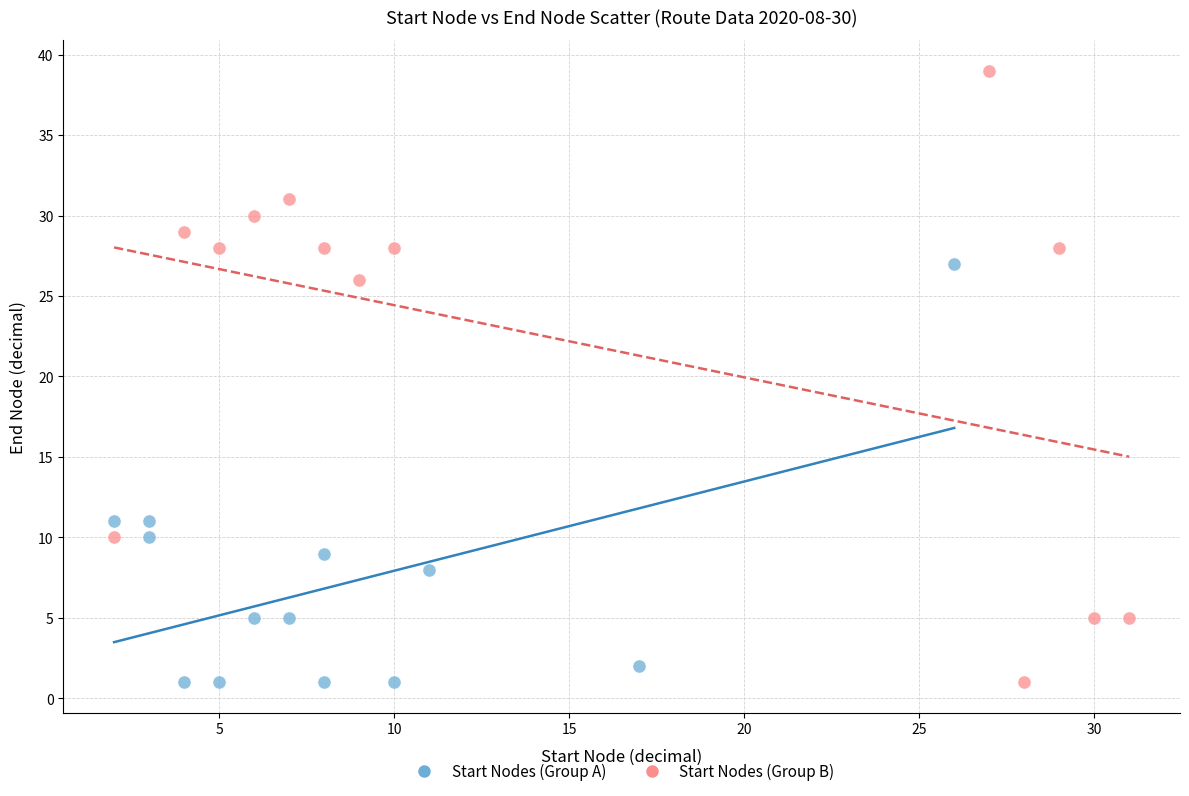

Which series has the largest Y range (max minus min)?

Start Nodes (Group B)